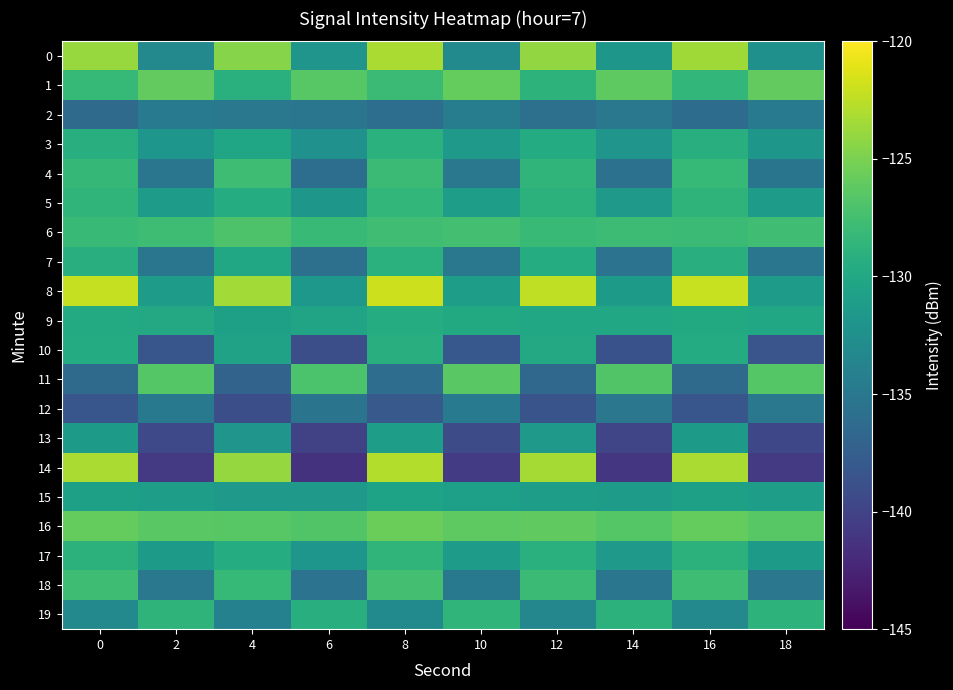

Rank the series at 18 from highest to lowest value.

1, 16, 11, 6, 19, 9, 15, 5, 8, 17, 3, 0, 2, 12, 18, 7, 4, 10, 13, 14